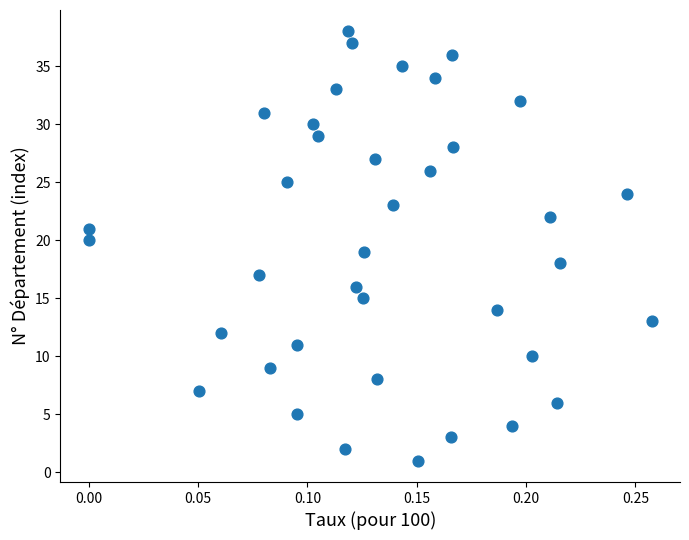

How many data points are displayed?

38